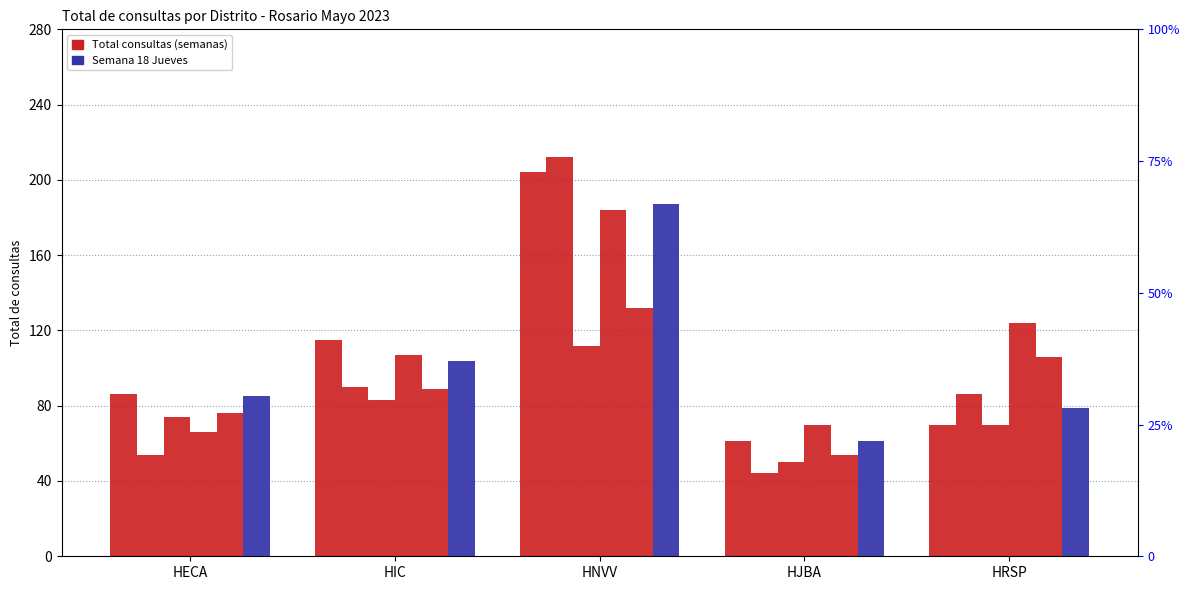

What is the maximum value shown in the chart?

212